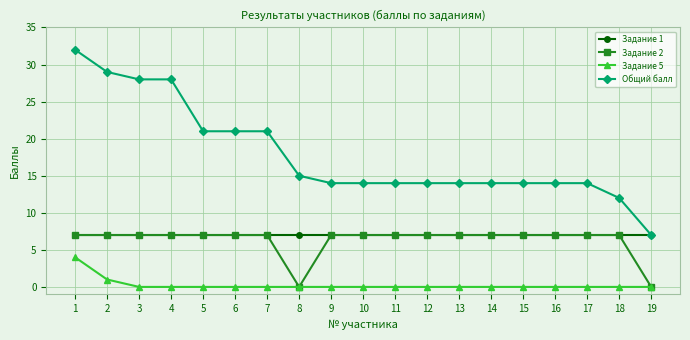

Does the chart display data point markers on the line(s)?

Yes